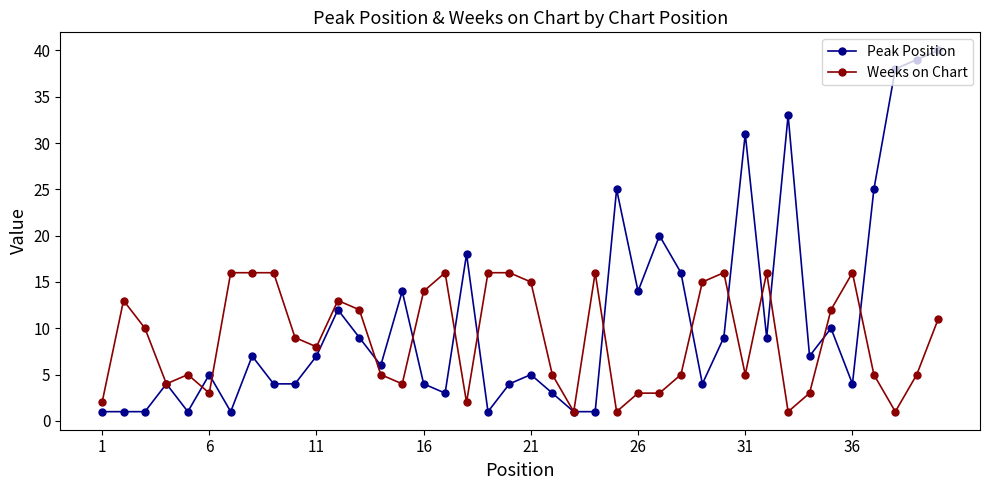

Which series has the widest spread of values?

Peak Position